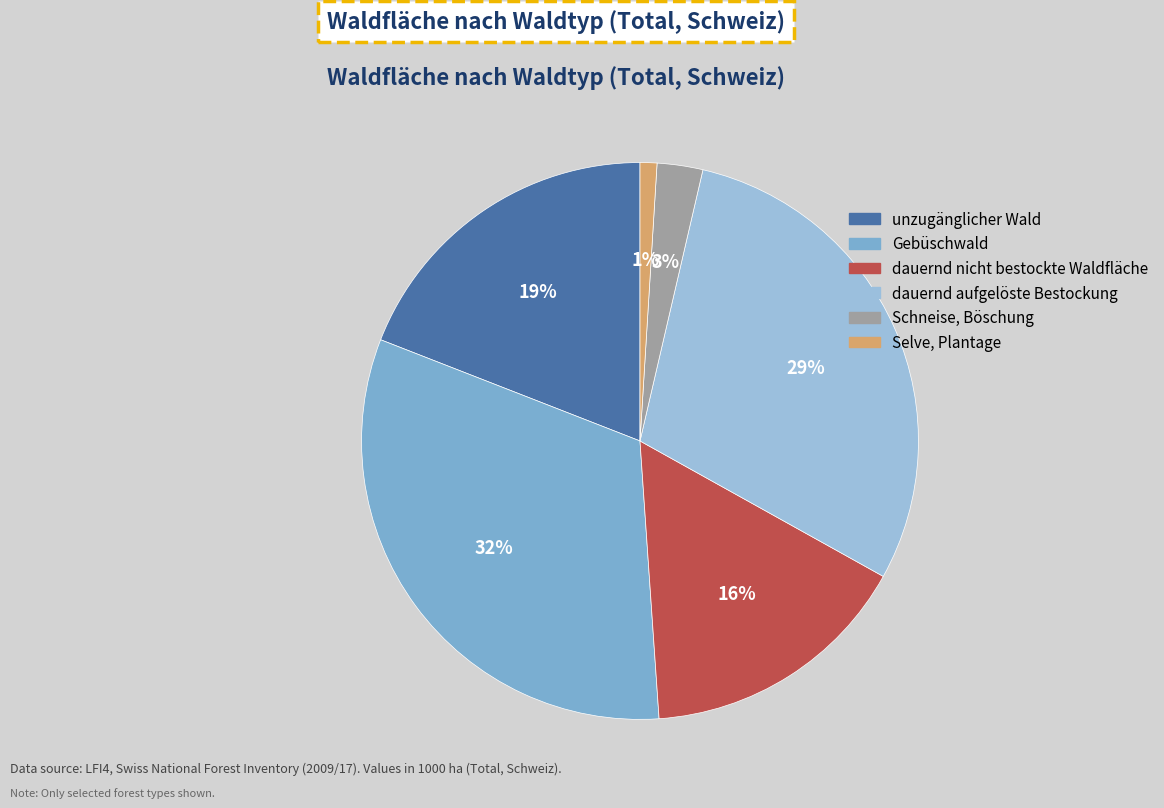

To the nearest percent, what portion does Schneise, Böschung represent?

3%